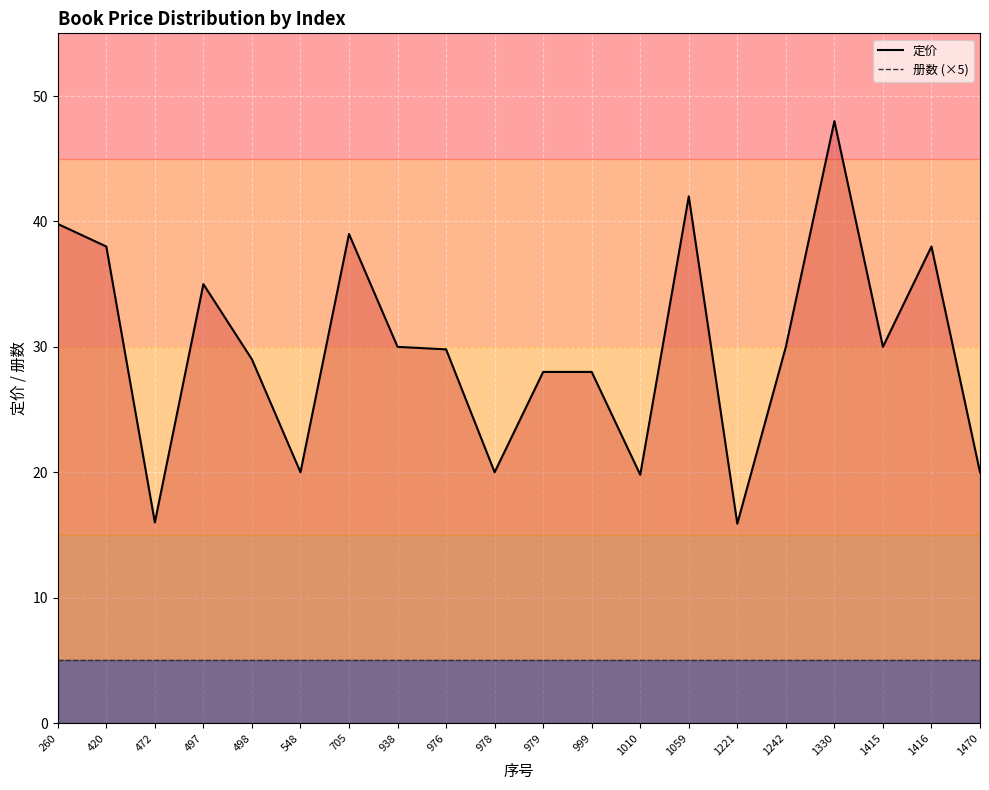

Reading right to left, extract all data points from this chart.

定价: 1470=20.0	1416=38.0	1415=30.0	1330=48.0	1242=30.0	1221=15.9	1059=42.0	1010=19.8	999=28.0	979=28.0	978=20.0	976=29.8	938=30.0	705=39.0	548=20.0	498=29.0	497=35.0	472=16.0	420=38.0	260=39.8
册数 (×5): 1470=5.0	1416=5.0	1415=5.0	1330=5.0	1242=5.0	1221=5.0	1059=5.0	1010=5.0	999=5.0	979=5.0	978=5.0	976=5.0	938=5.0	705=5.0	548=5.0	498=5.0	497=5.0	472=5.0	420=5.0	260=5.0